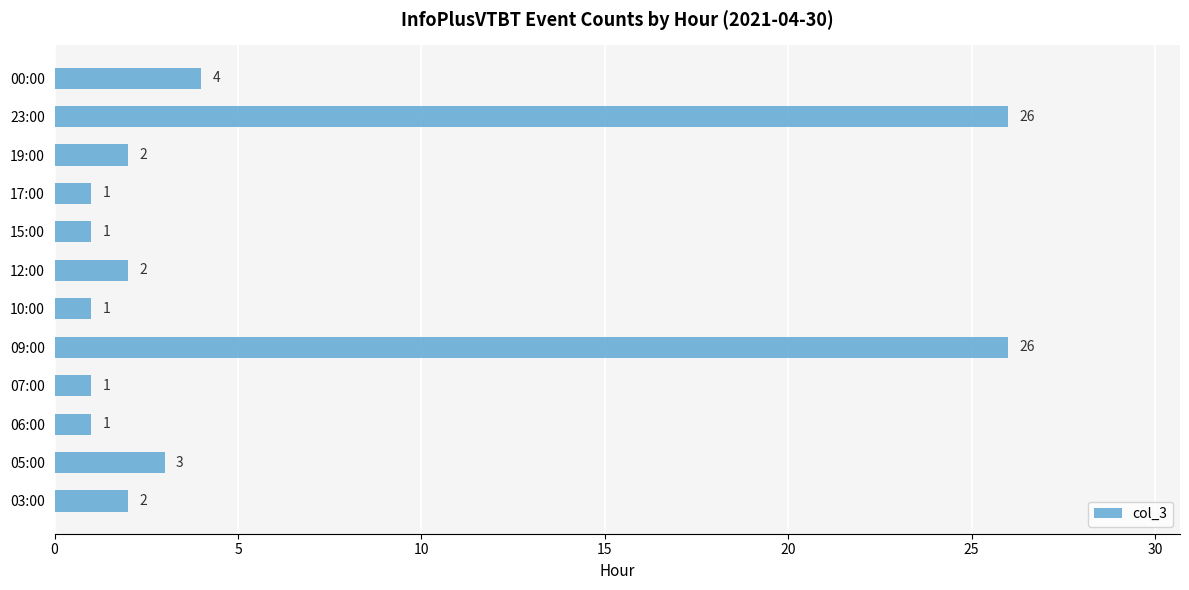

How many series are shown in this chart?

1